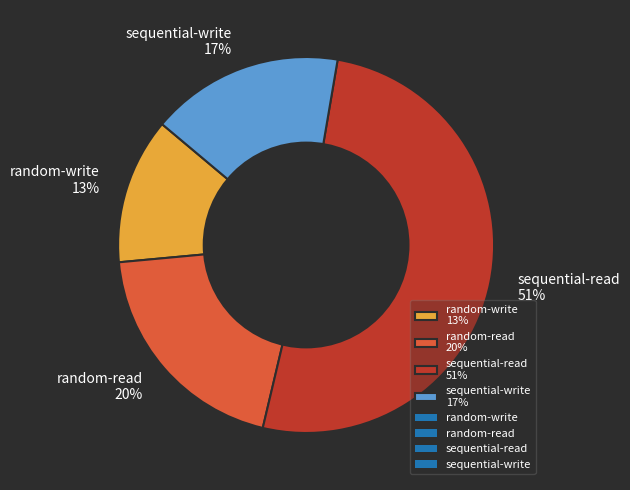

Which slice is the largest?

sequential-read